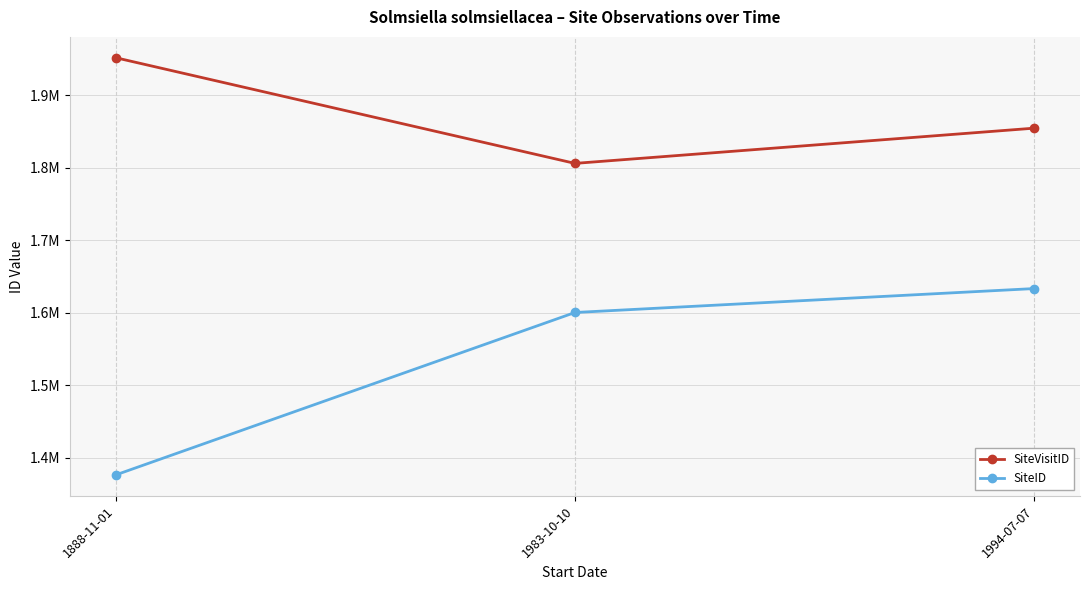

What is the difference between the highest and lowest values at 1983-10-10?

205626